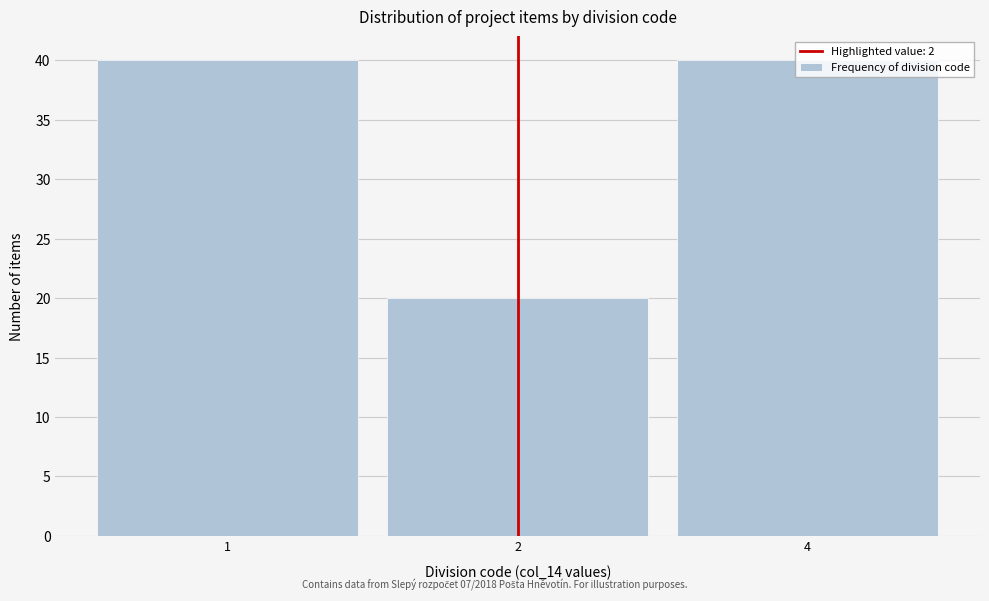

What is the approximate value at 1?

40